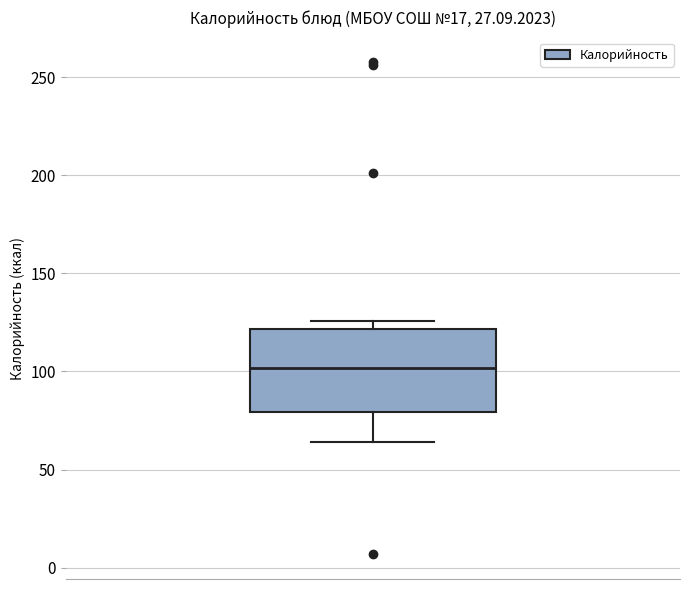

Transcribe this box plot: give where the median line is, the range the box spans, and where the two whiskers end, as read against the y-axis. The values are not printed on the chart, so give them approximately, as read against the axis.

median 100, box 80 to 120, whiskers 65 to 125